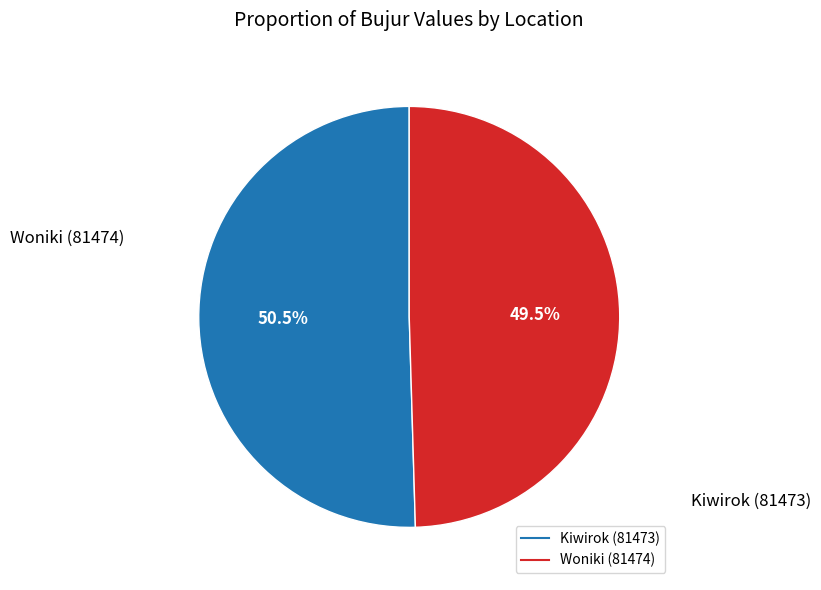

What is the ratio of the value at Woniki (81474) to the value at Kiwirok (81473)?

1.0